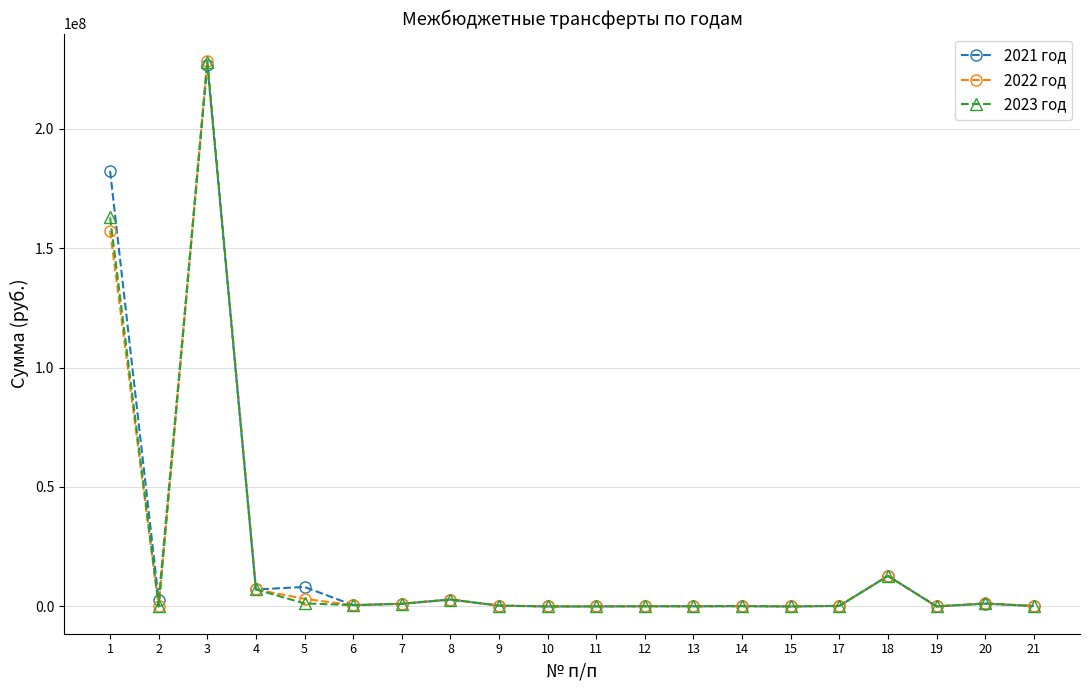

Where is the first local maximum for 2021 год?

3